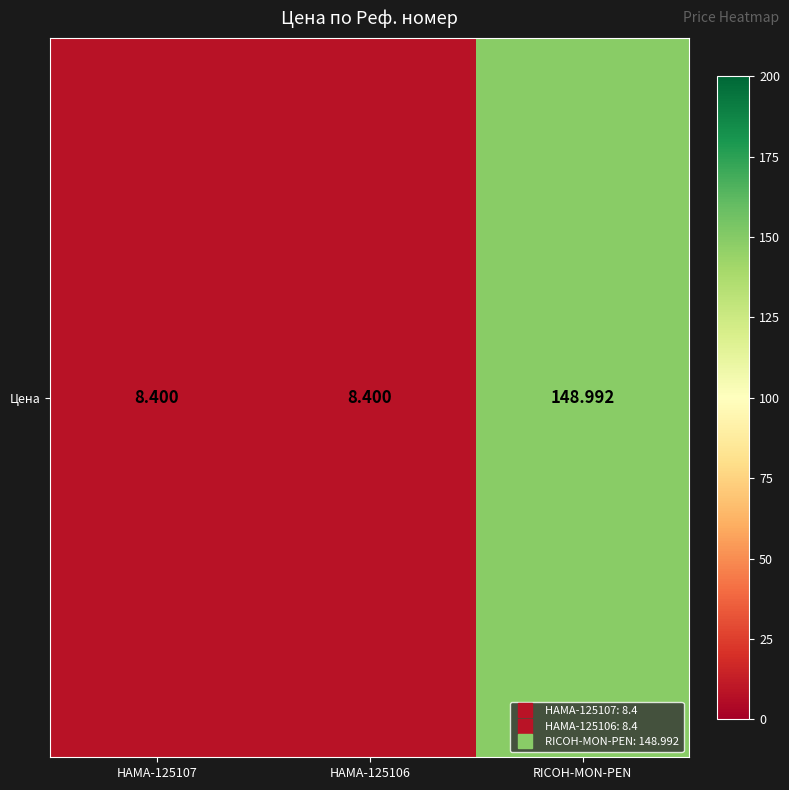

List the labels in order of value, smallest first.

HAMA-125107, HAMA-125106, RICOH-MON-PEN